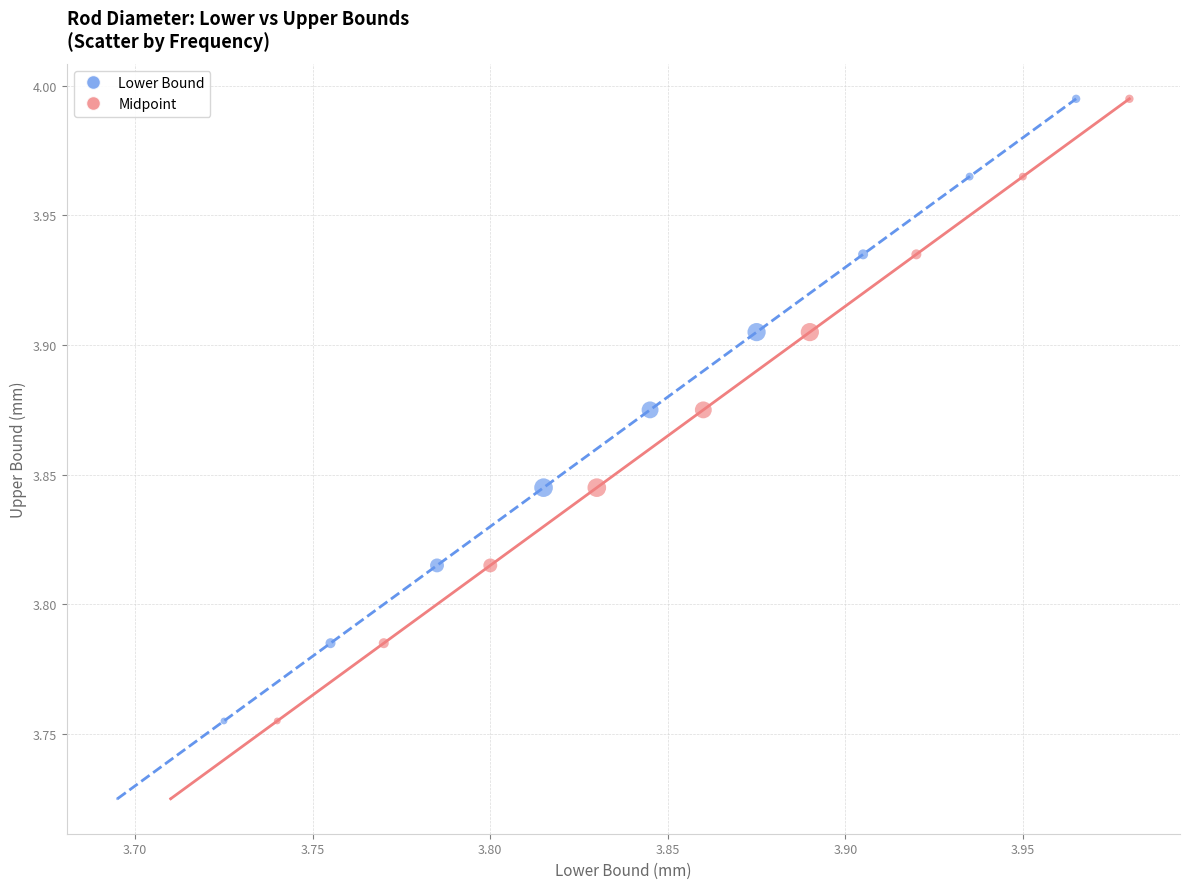

What are all the series names shown in the legend?

Lower Bound, Midpoint